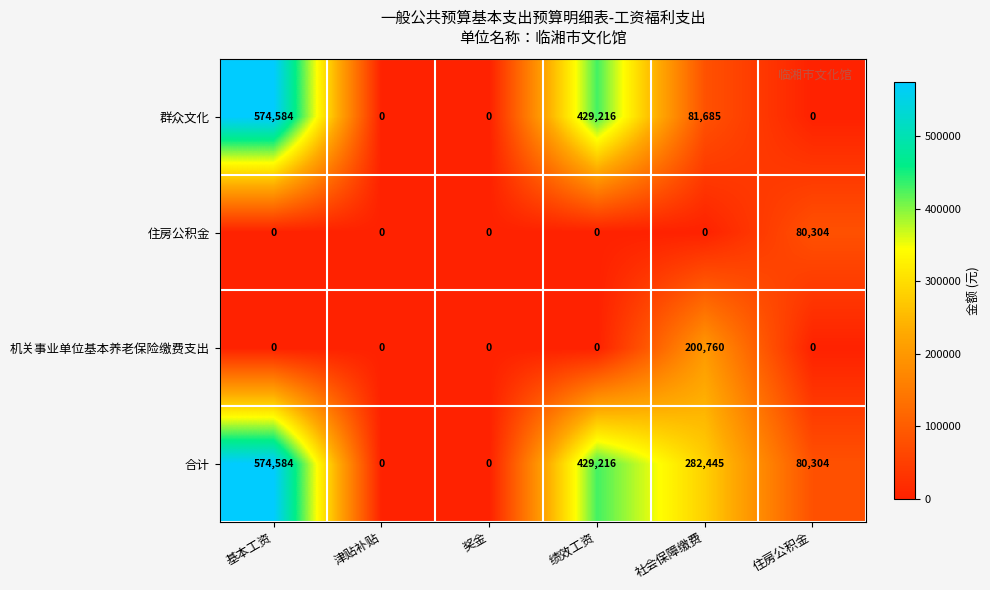

Which series has the largest total across all categories?

合计